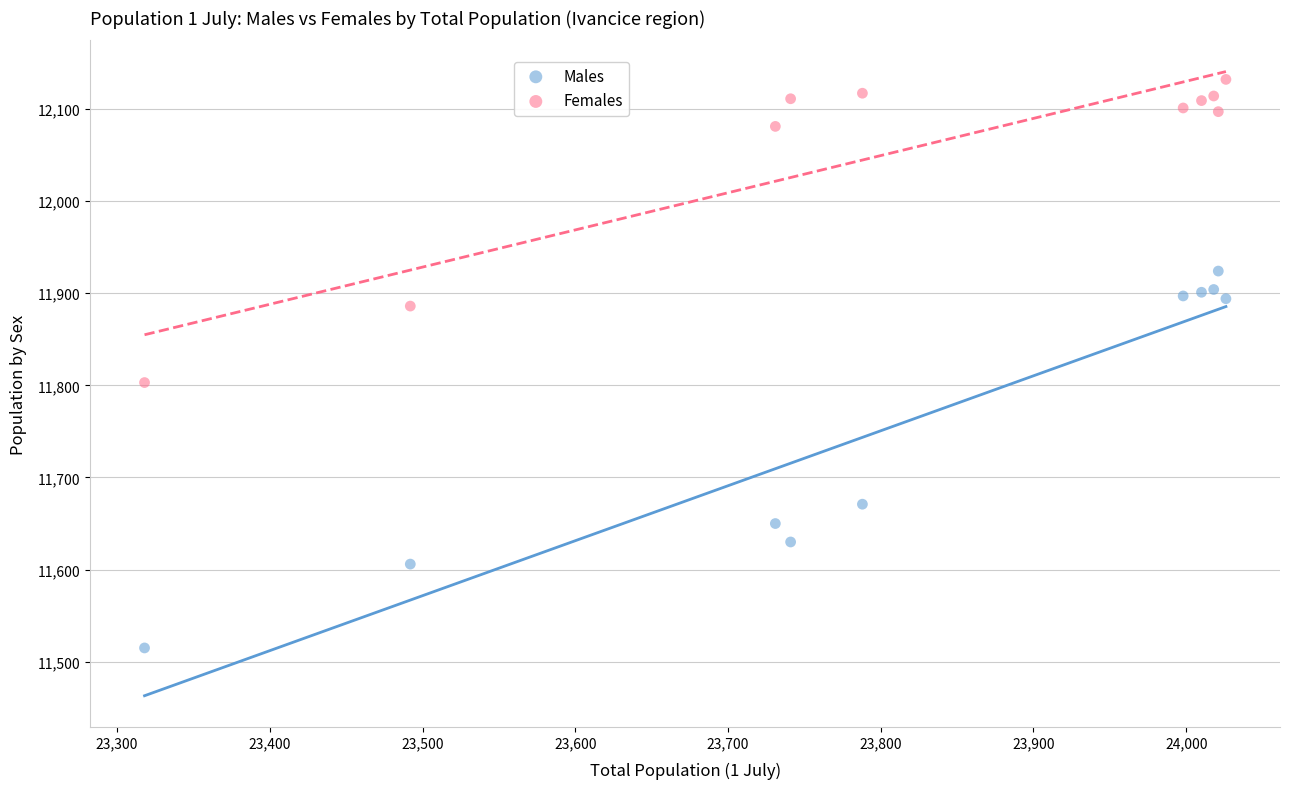

Which series has the widest spread of Y values?

Males